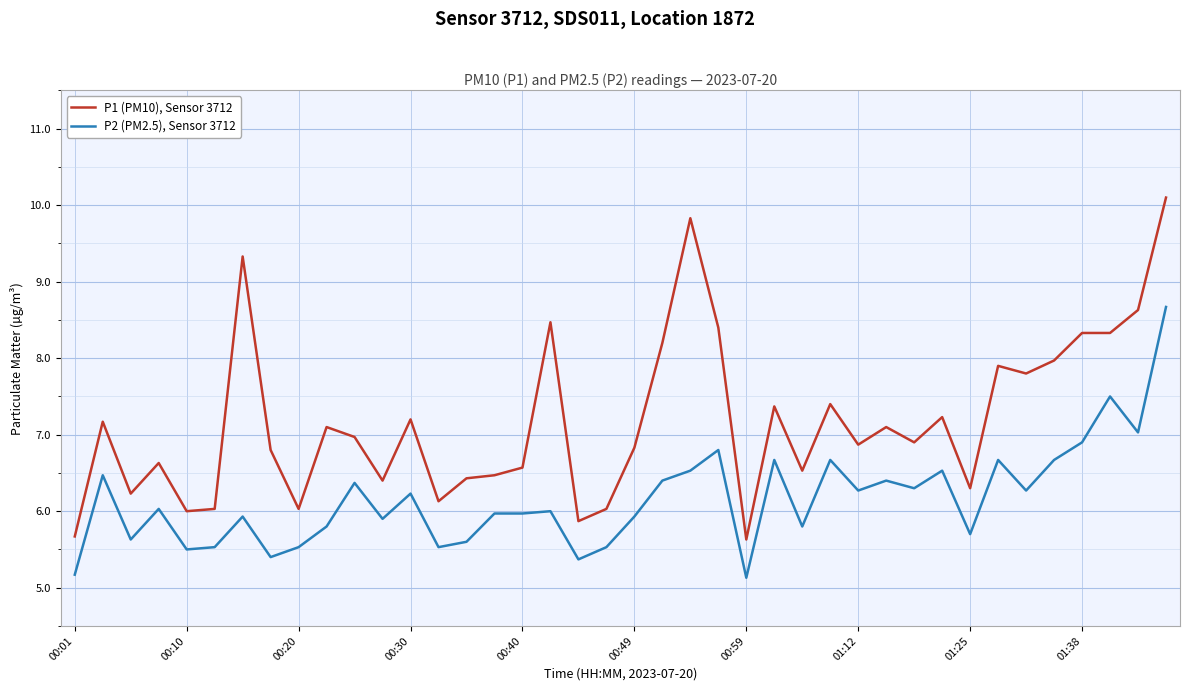

Which series has the largest total across all categories?

P1 (PM10), Sensor 3712